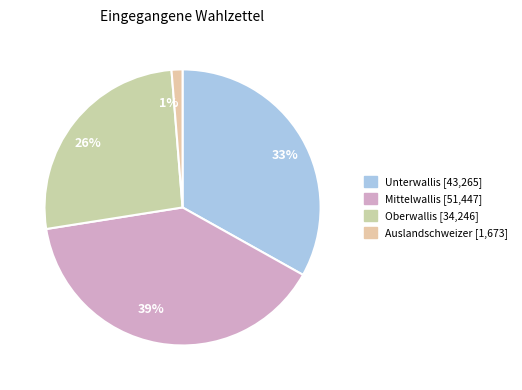

Rank the categories by value from lowest to highest.

1%, 26%, 33%, 39%